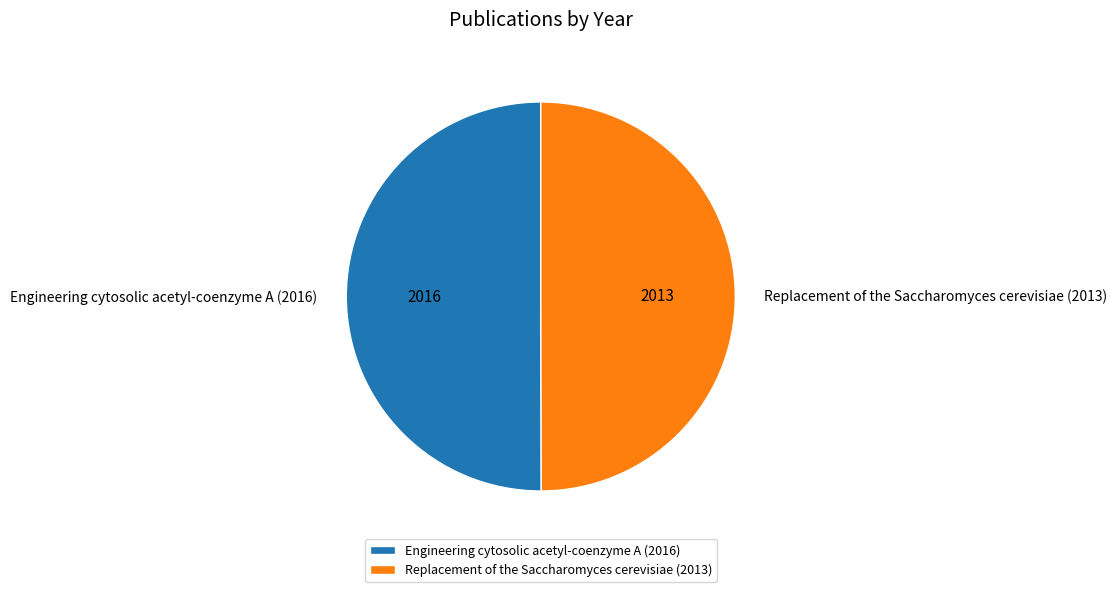

The Engineering cytosolic acetyl-coenzyme A (2016) slice represents 37% of the pie. True or false?

False